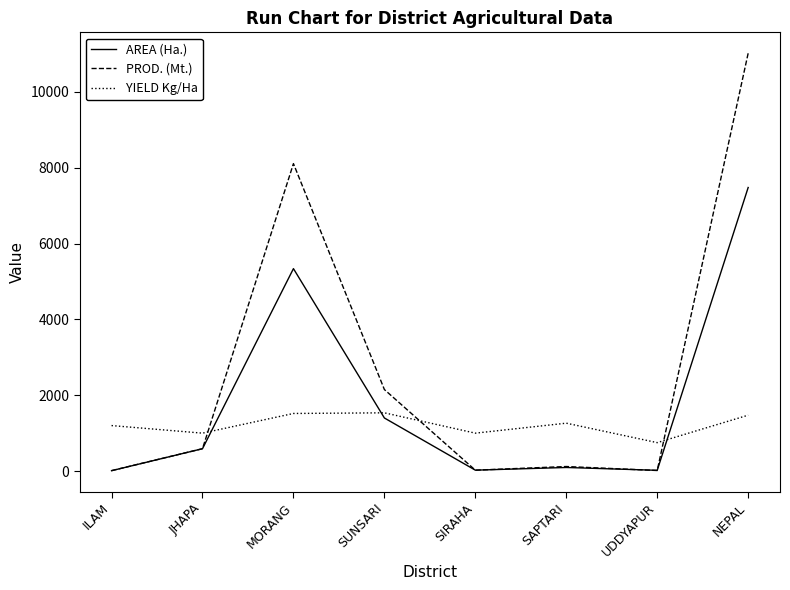

What is the minimum value for YIELD Kg/Ha?

750